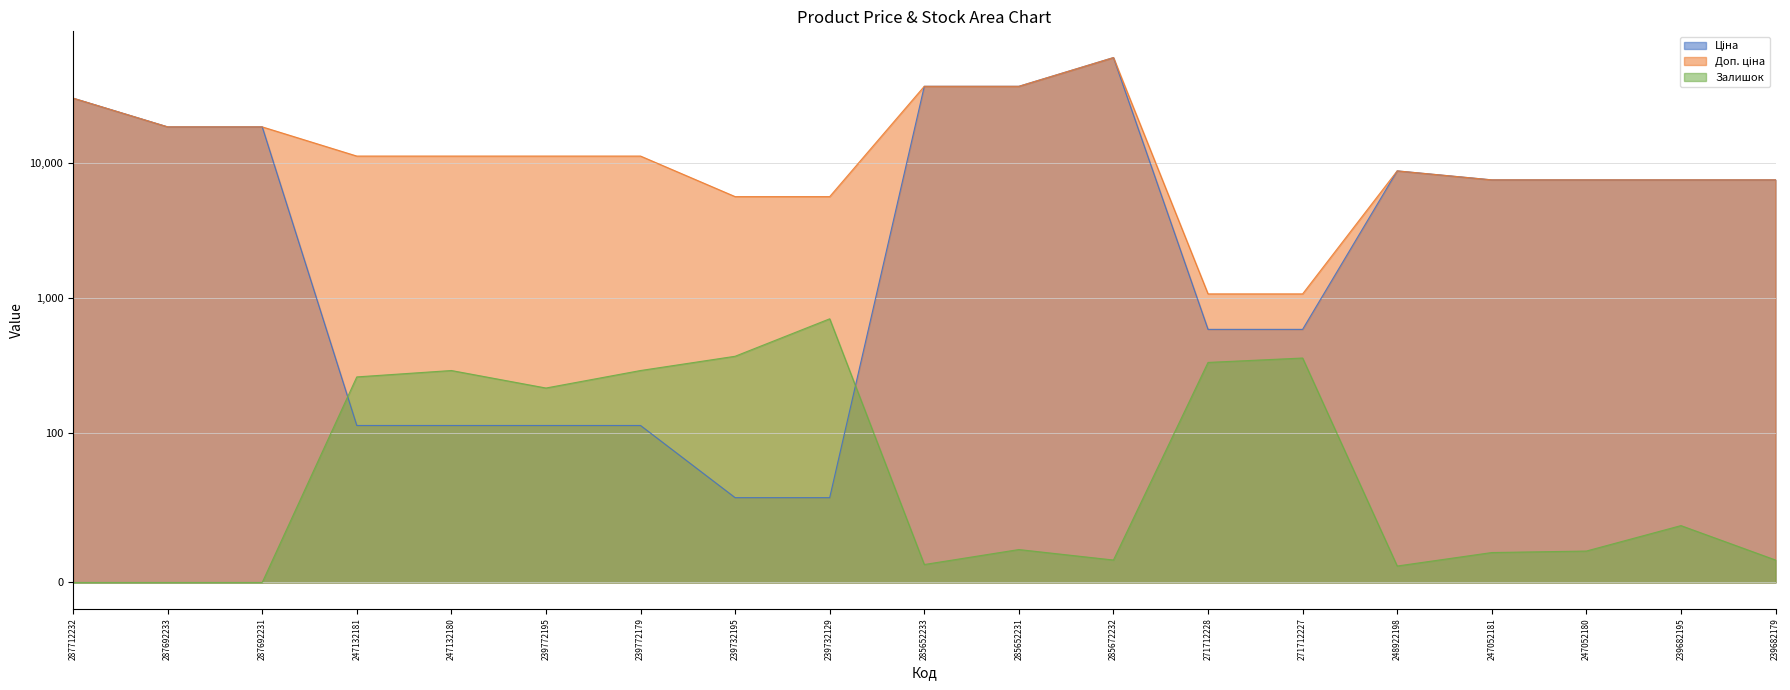

True or false: Ціна and Доп. ціна cross at least once.

False